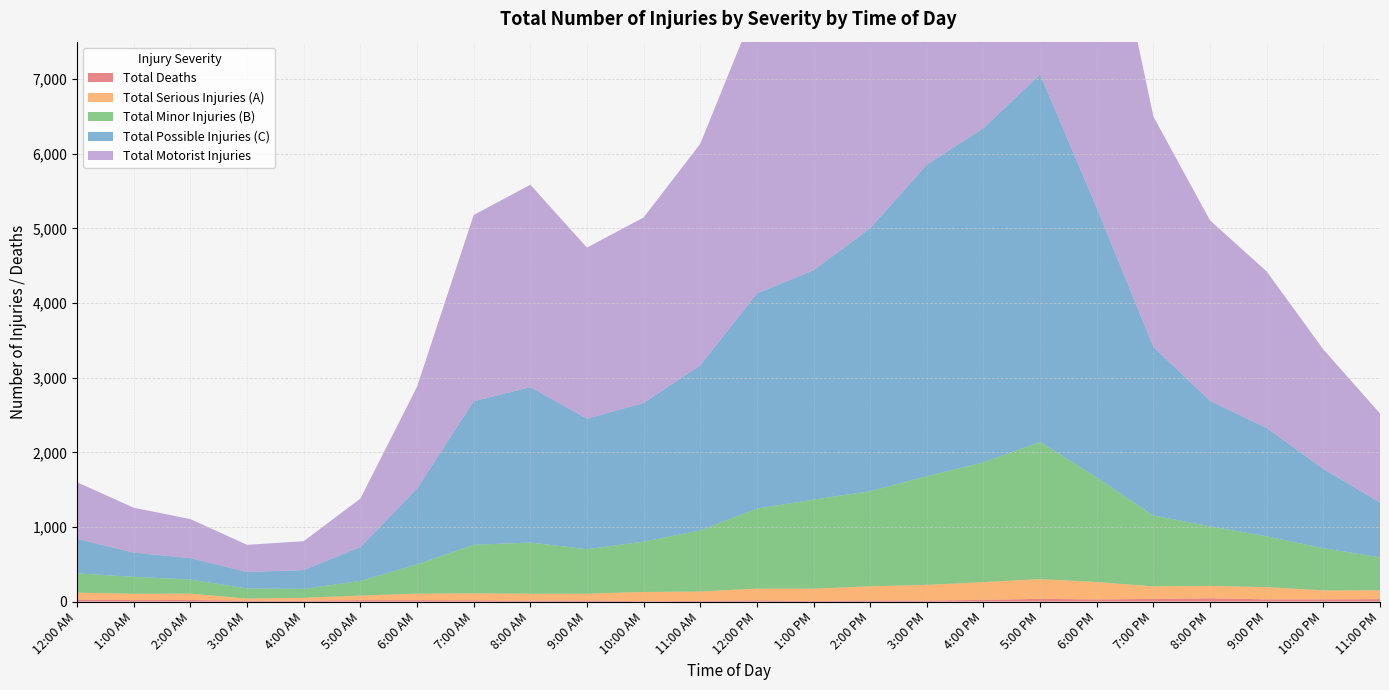

Reading right to left, extract all data points from this chart.

Total Deaths: 11:00 PM=34	10:00 PM=31	9:00 PM=31	8:00 PM=45	7:00 PM=36	6:00 PM=30	5:00 PM=38	4:00 PM=24	3:00 PM=14	2:00 PM=16	1:00 PM=9	12:00 PM=17	11:00 AM=10	10:00 AM=7	9:00 AM=16	8:00 AM=13	7:00 AM=18	6:00 AM=20	5:00 AM=20	4:00 AM=12	3:00 AM=13	2:00 AM=22	1:00 AM=21	12:00 AM=28
Total Serious Injuries (A): 11:00 PM=118	10:00 PM=120	9:00 PM=164	8:00 PM=166	7:00 PM=169	6:00 PM=233	5:00 PM=264	4:00 PM=238	3:00 PM=211	2:00 PM=190	1:00 PM=165	12:00 PM=158	11:00 AM=126	10:00 AM=123	9:00 AM=91	8:00 AM=94	7:00 AM=93	6:00 AM=88	5:00 AM=61	4:00 AM=40	3:00 AM=29	2:00 AM=86	1:00 AM=85	12:00 AM=92
Total Minor Injuries (B): 11:00 PM=442	10:00 PM=565	9:00 PM=680	8:00 PM=799	7:00 PM=948	6:00 PM=1401	5:00 PM=1838	4:00 PM=1604	3:00 PM=1455	2:00 PM=1274	1:00 PM=1193	12:00 PM=1072	11:00 AM=818	10:00 AM=674	9:00 AM=596	8:00 AM=685	7:00 AM=651	6:00 AM=392	5:00 AM=197	4:00 AM=119	3:00 AM=135	2:00 AM=188	1:00 AM=227	12:00 AM=259
Total Possible Injuries (C): 11:00 PM=732	10:00 PM=1062	9:00 PM=1450	8:00 PM=1679	7:00 PM=2259	6:00 PM=3608	5:00 PM=4920	4:00 PM=4476	3:00 PM=4173	2:00 PM=3521	1:00 PM=3071	12:00 PM=2881	11:00 AM=2211	10:00 AM=1857	9:00 AM=1749	8:00 AM=2081	7:00 AM=1922	6:00 AM=1014	5:00 AM=453	4:00 AM=252	3:00 AM=220	2:00 AM=287	1:00 AM=323	12:00 AM=463
Total Motorist Injuries: 11:00 PM=1194	10:00 PM=1600	9:00 PM=2097	8:00 PM=2417	7:00 PM=3084	6:00 PM=4809	5:00 PM=6544	4:00 PM=5961	3:00 PM=5521	2:00 PM=4717	1:00 PM=4217	12:00 PM=3877	11:00 AM=2967	10:00 AM=2484	9:00 AM=2290	8:00 AM=2711	7:00 AM=2494	6:00 AM=1364	5:00 AM=649	4:00 AM=387	3:00 AM=364	2:00 AM=523	1:00 AM=602	12:00 AM=757